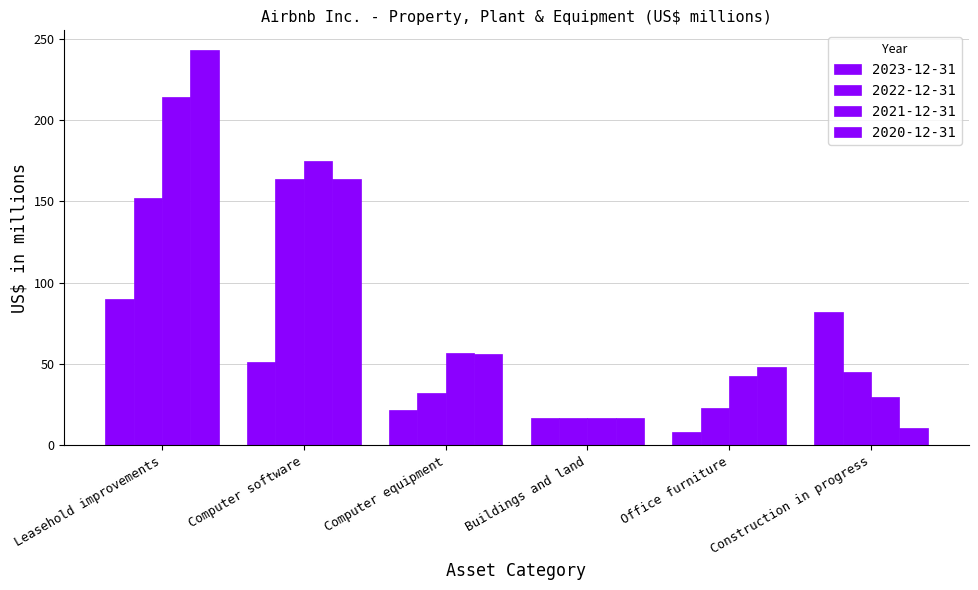

What is the approximate value of 2020-12-31 at Computer equipment, to the nearest 50?

50